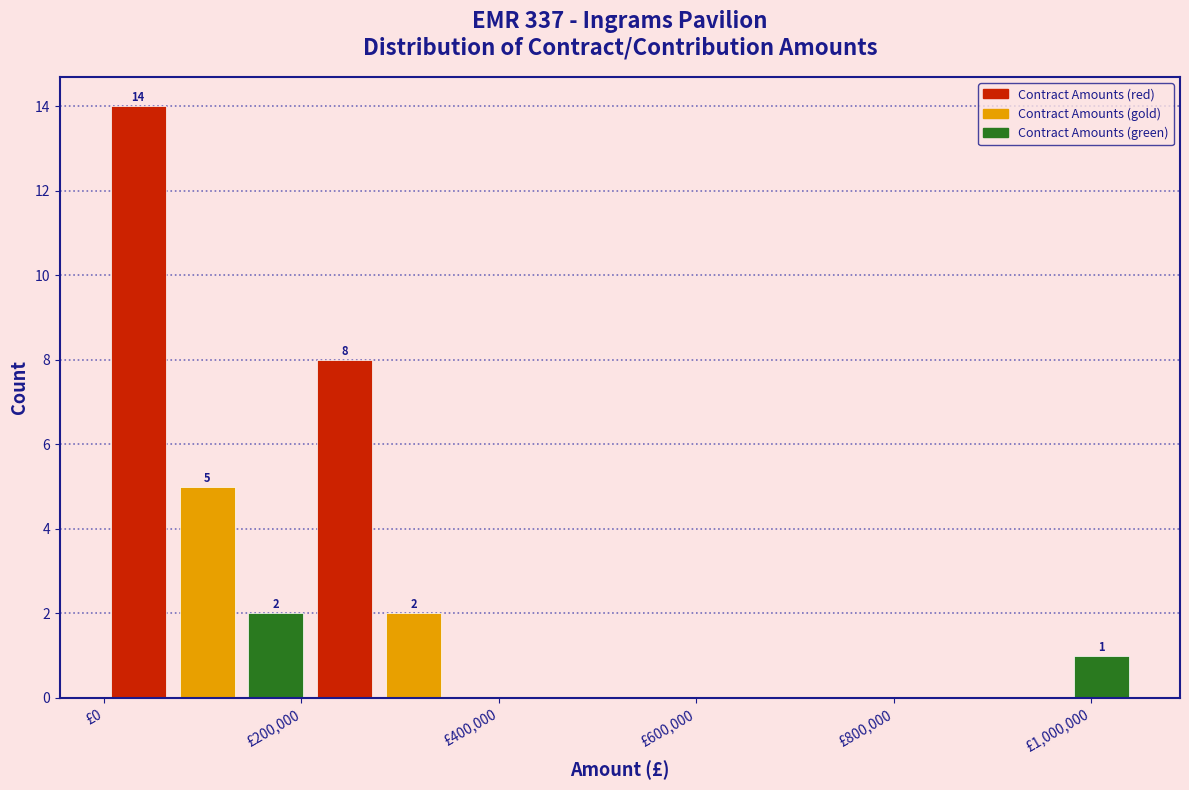

Around what value on the x-axis is the tallest bar? Give the approximate position of its centre, as read against the axis.

40000